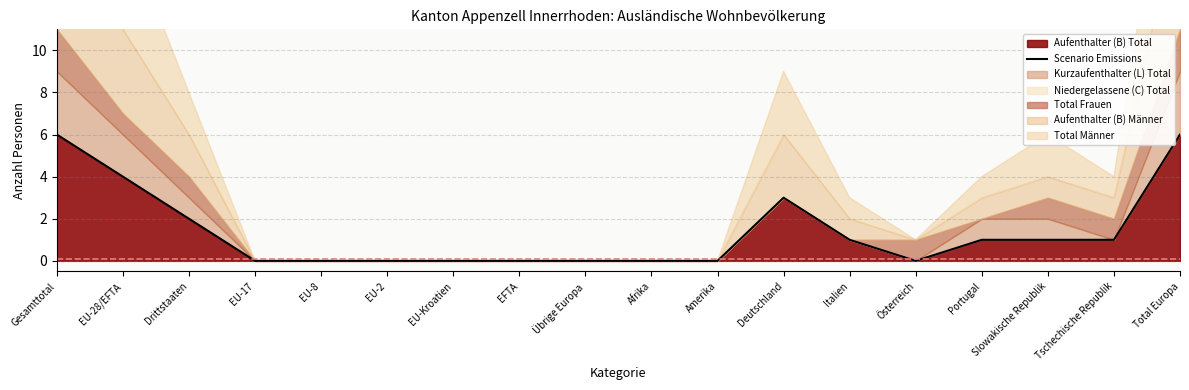

Reading left to right, transcribe all the data shown in this chart.

6	4	2	0	0	0	0	0	0	0	0	3	1	0	1	1	1	6